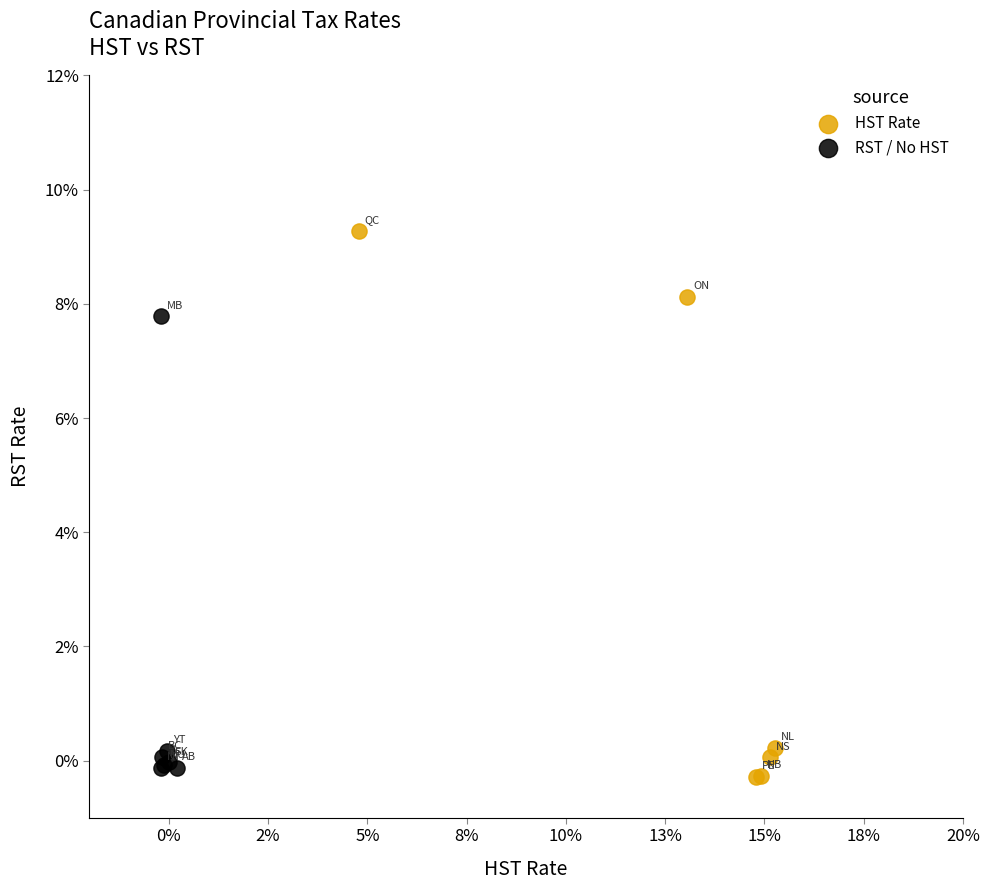

What are all the series names shown in the legend?

HST Rate, RST / No HST